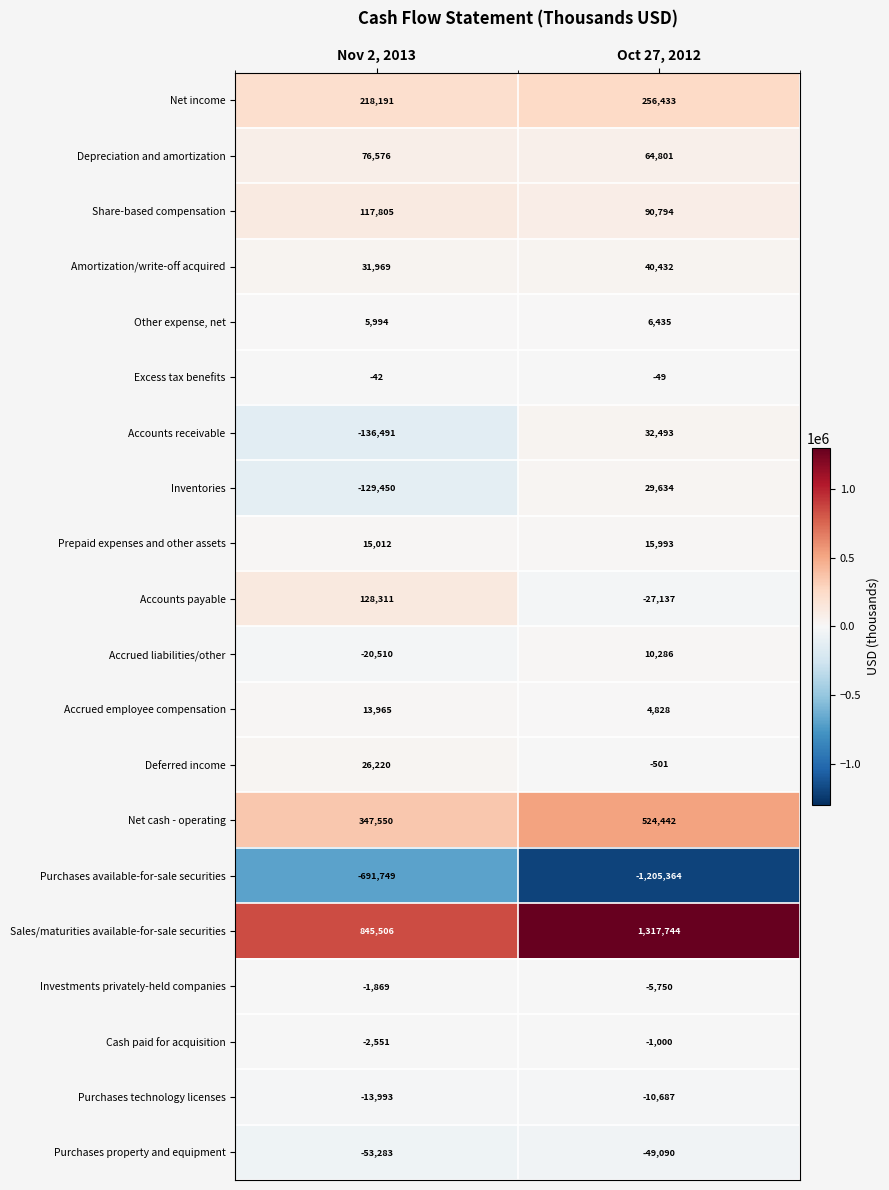

What is the sum of the Accrued liabilities/other values at Nov 2, 2013 and Oct 27, 2012?

-10224